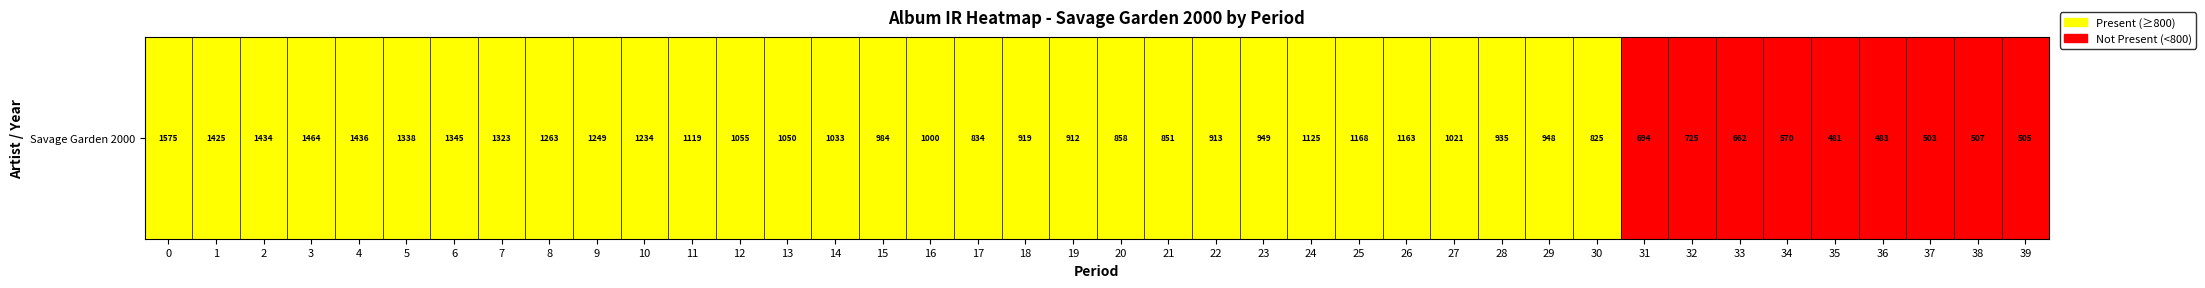

Rank the categories by value from highest to lowest.

0, 1, 2, 3, 4, 5, 6, 7, 8, 9, 10, 11, 12, 13, 14, 15, 16, 17, 18, 19, 20, 21, 22, 23, 24, 25, 26, 27, 28, 29, 30, 31, 32, 33, 34, 35, 36, 37, 38, 39